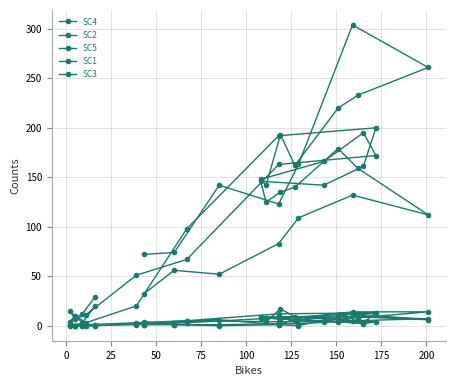

How many data points in SC3 are less than 4?

11